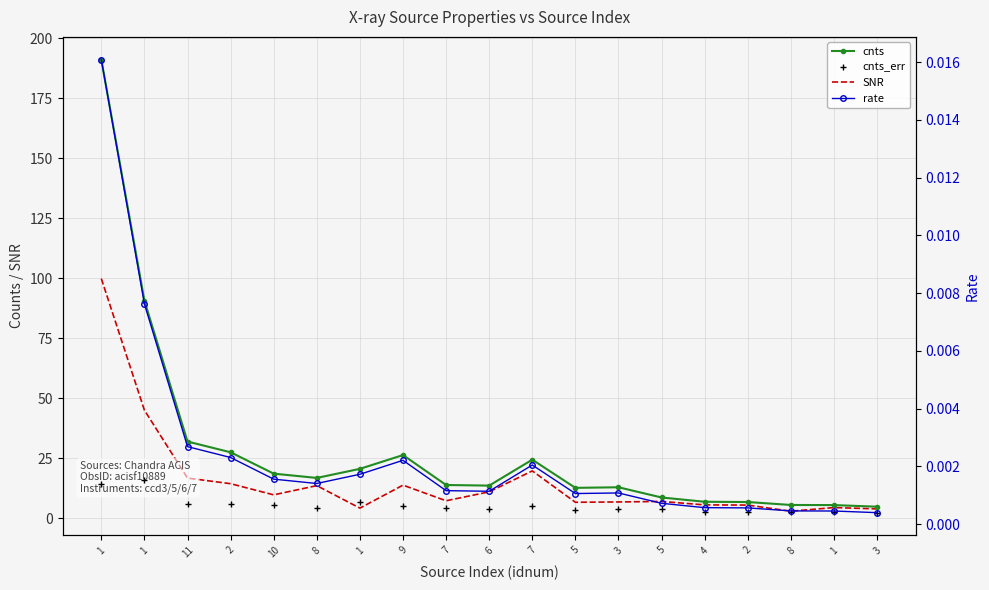

True or false: cnts and cnts_err intersect in this chart.

False